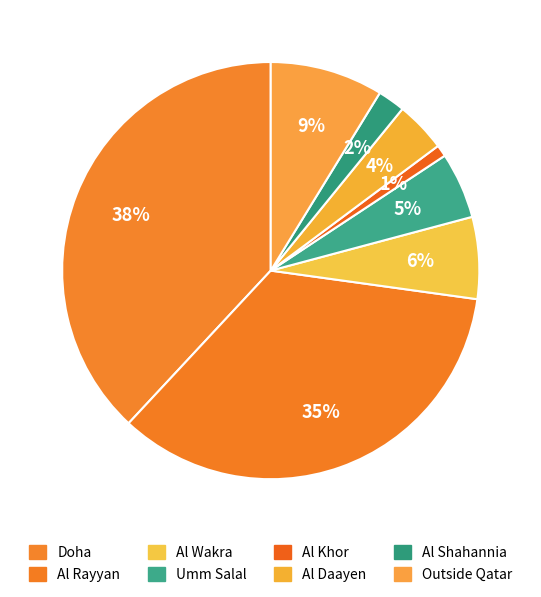

How many segments does this pie chart have?

8